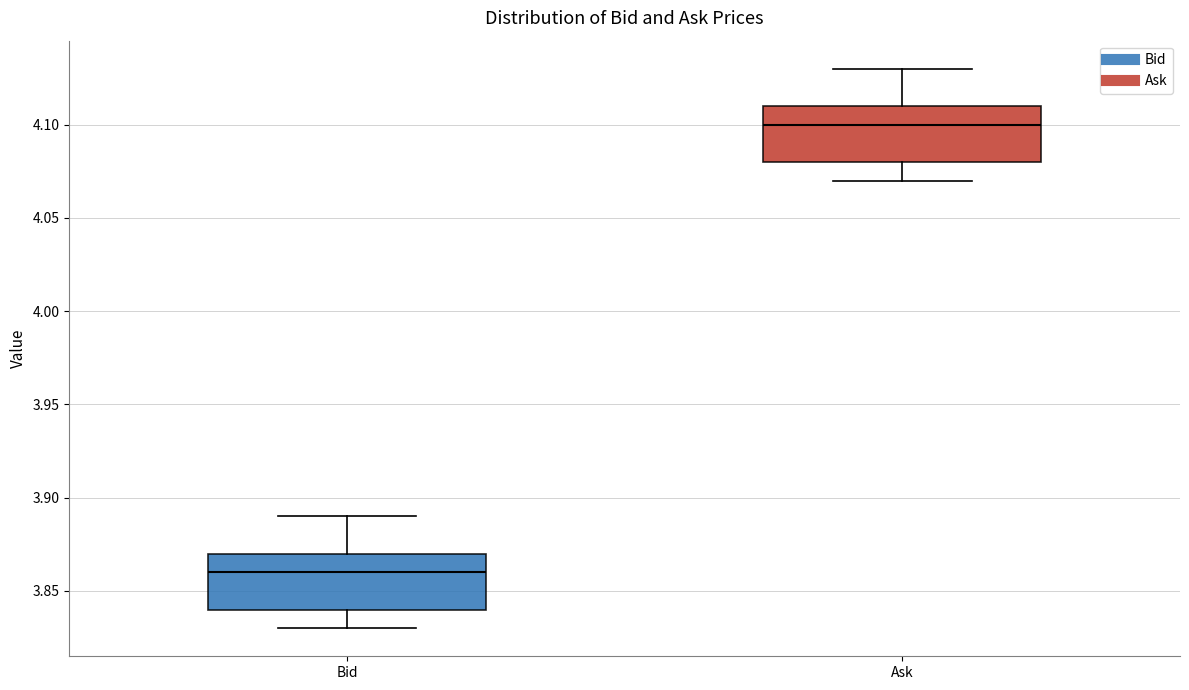

Where does the lower whisker of the box for Bid end on the y-axis? The values are not printed on the chart, so give them approximately, as read against the axis.

3.83